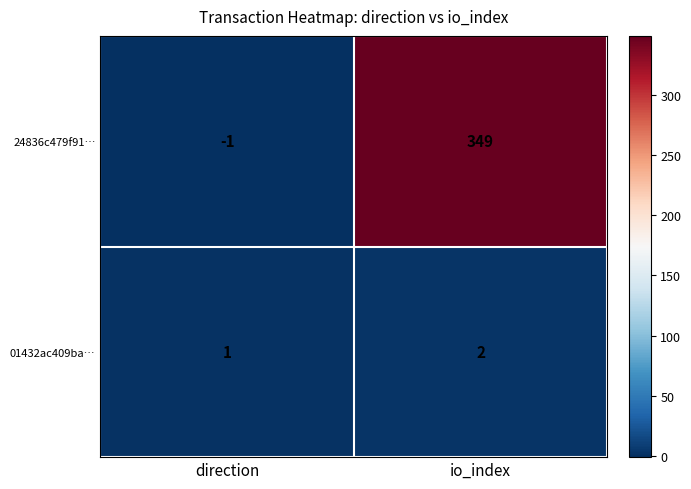

Which category has the lowest value in the 01432ac409ba… series?

direction